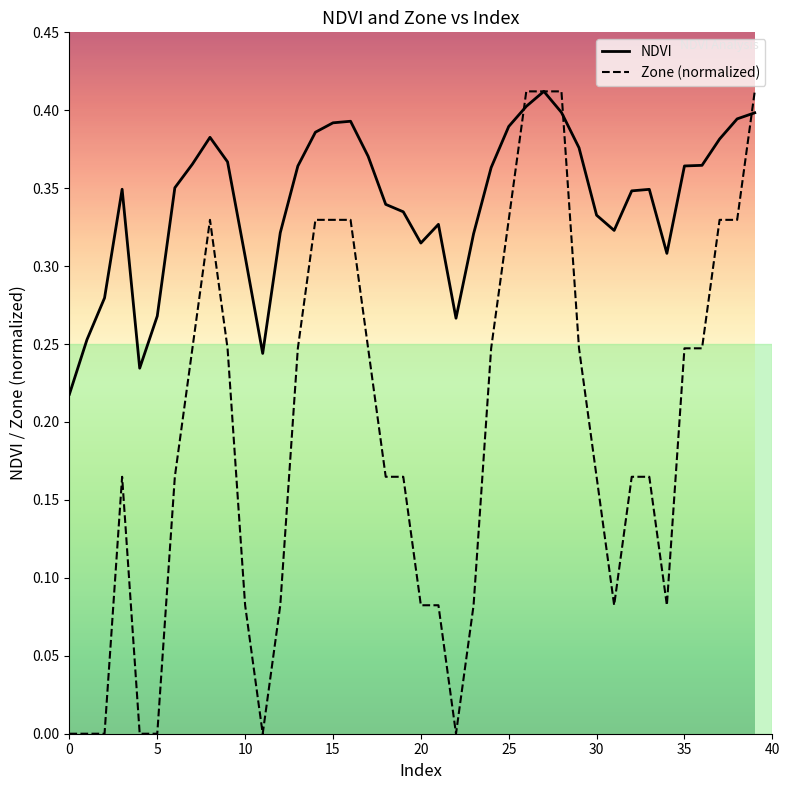

Which series has the largest total across all categories?

NDVI